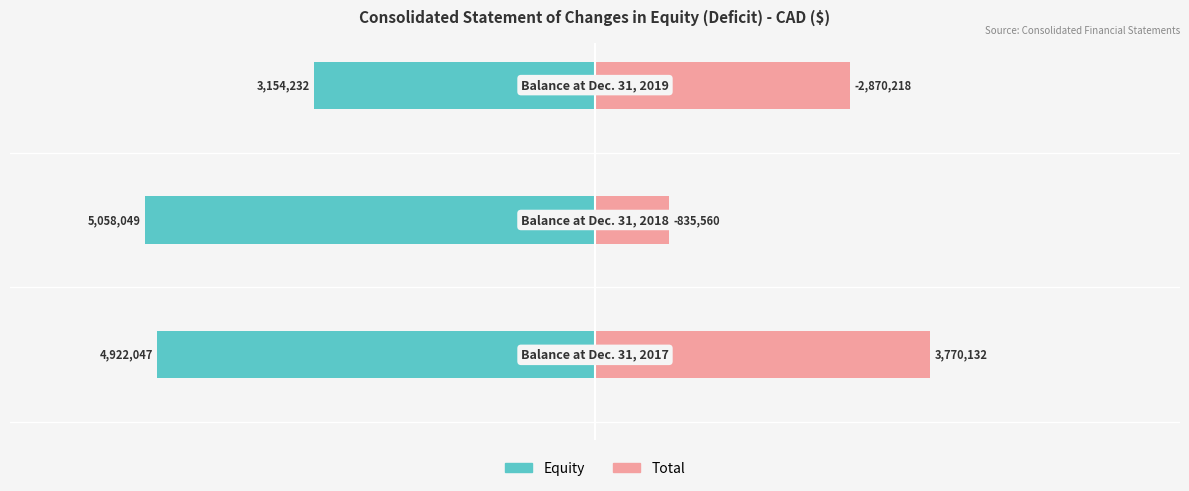

How many data points does each series have?

3